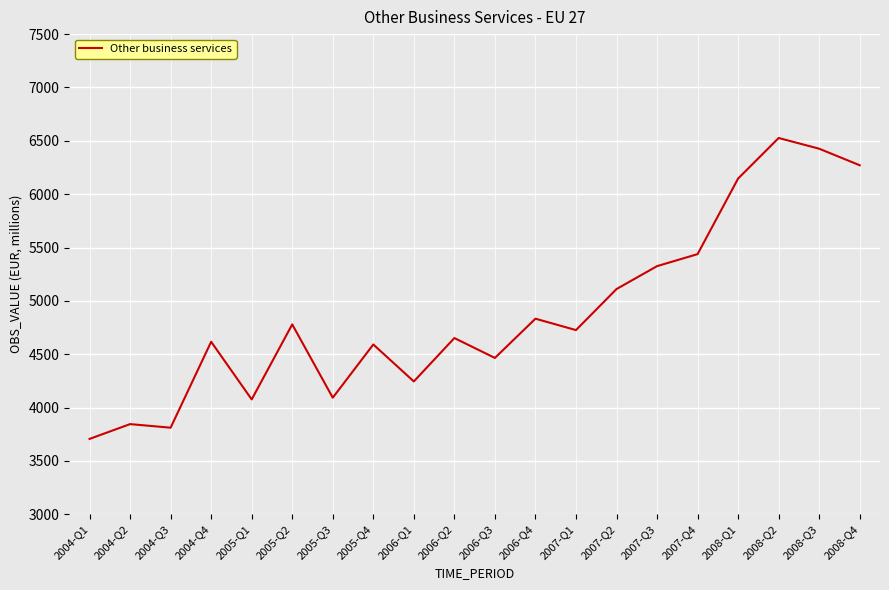

What is the change in value from 2004-Q3 to 2007-Q3?

+1514.2